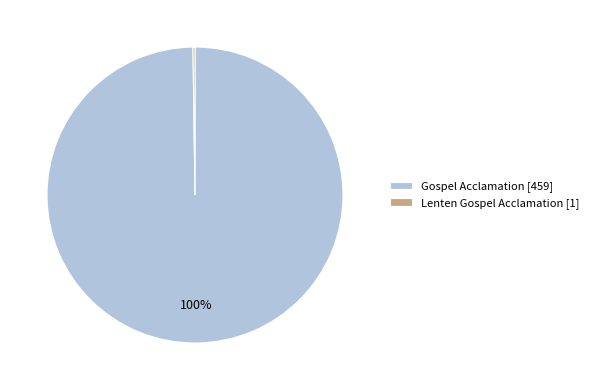

The Gospel Acclamation slice represents 100% of the pie. True or false?

True